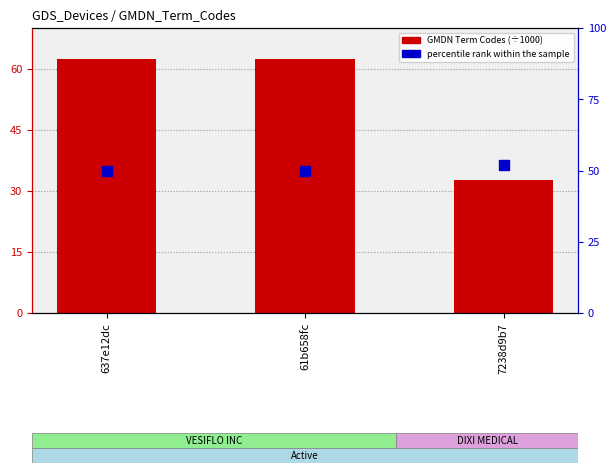

The value of GMDN Term Codes (÷1000) at 7238d9b7 is 32.6. True or false?

True